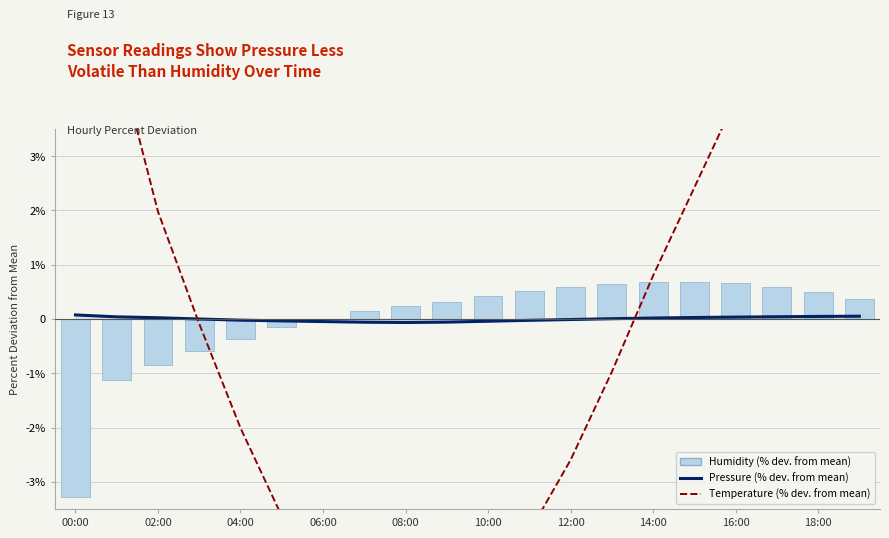

What value does the Temperature (% deviation from mean) series have at 18:00?

-6.1